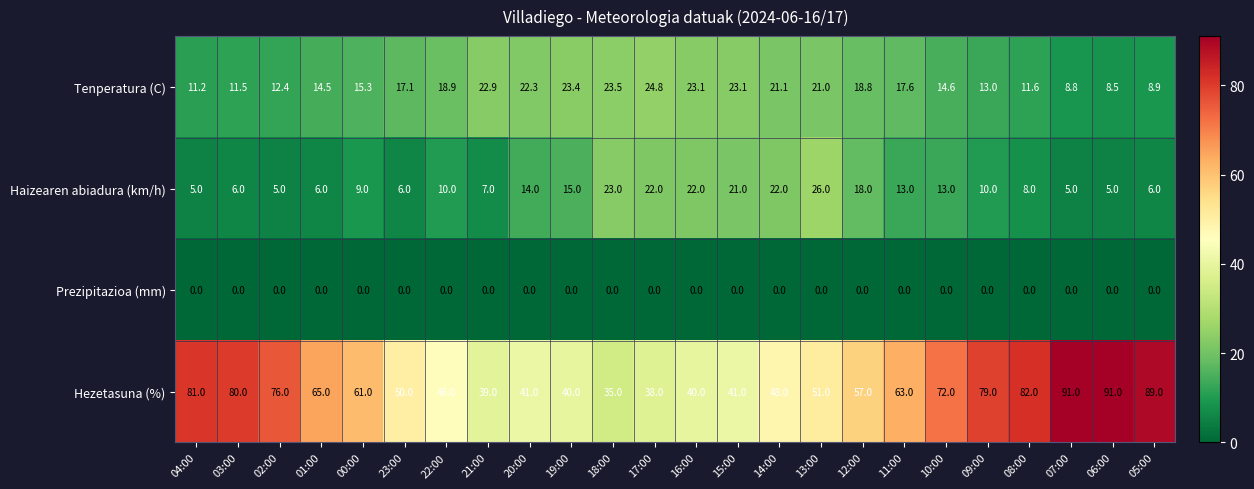

What is the average value of the Tenperatura (C) series?

17.0